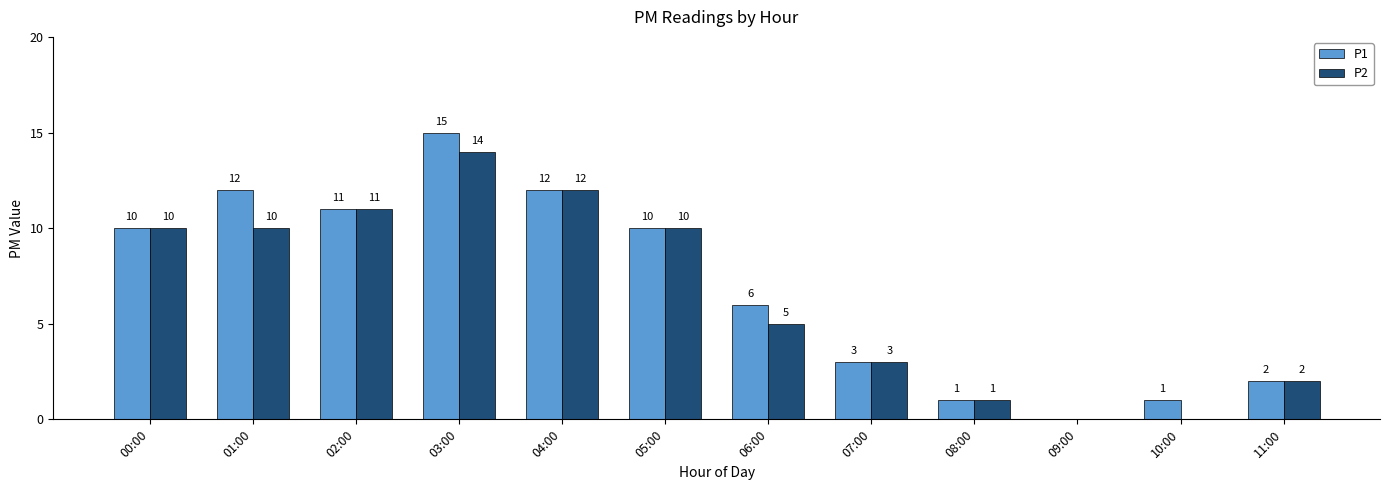

The value of P1 at 03:00 is 15. True or false?

True